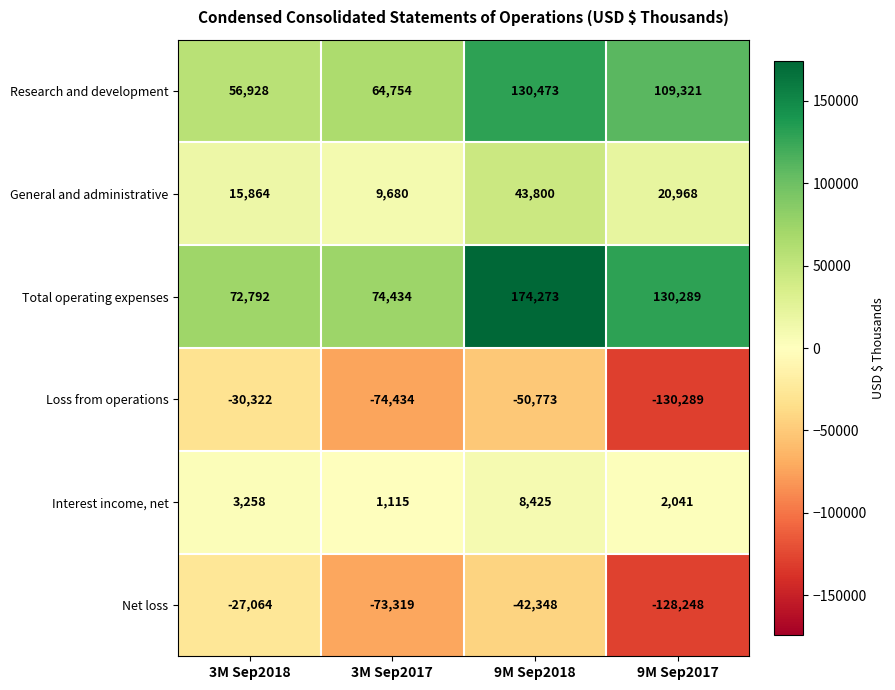

What is the total value across all series at 3M Sep2018?

91456